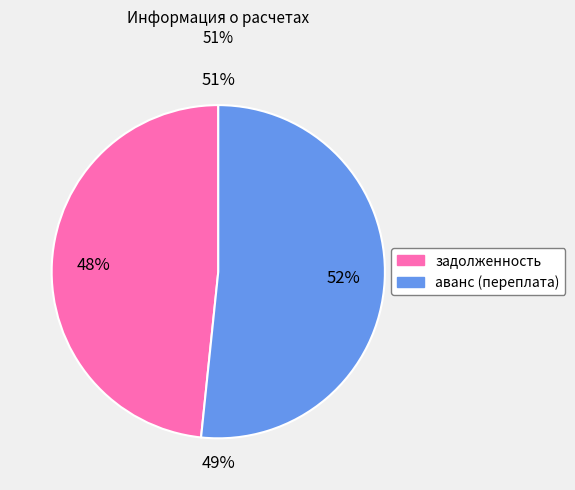

Which slice represents more than half of the pie?

аванс (переплата)